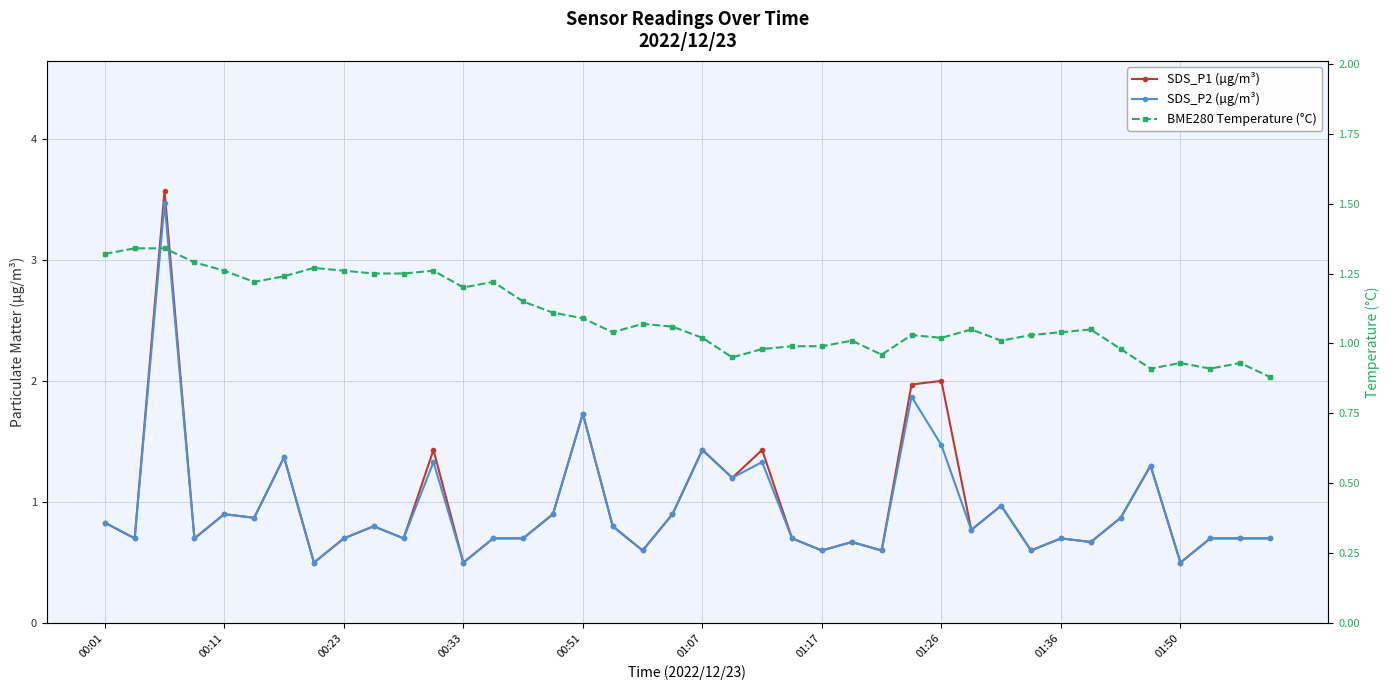

What is the difference between the SDS_P2 (µg/m³) values at 00:01 and 38?

0.1